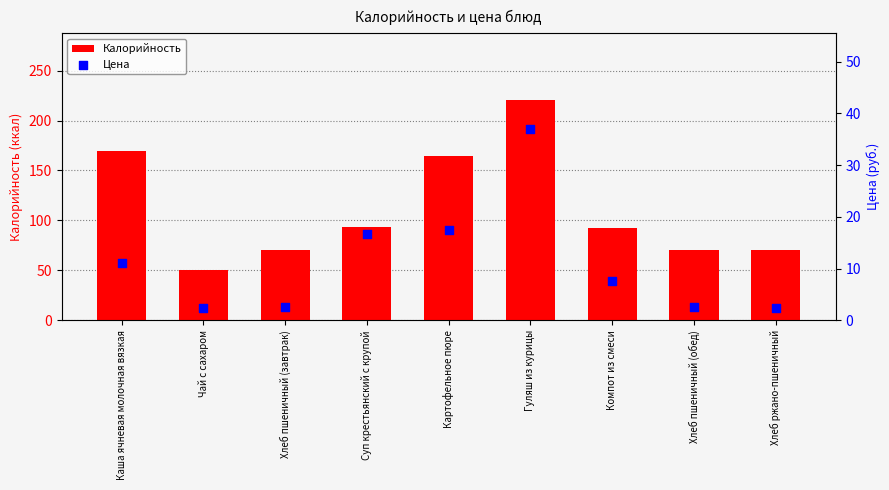

Which series contains the lowest Y value?

Цена